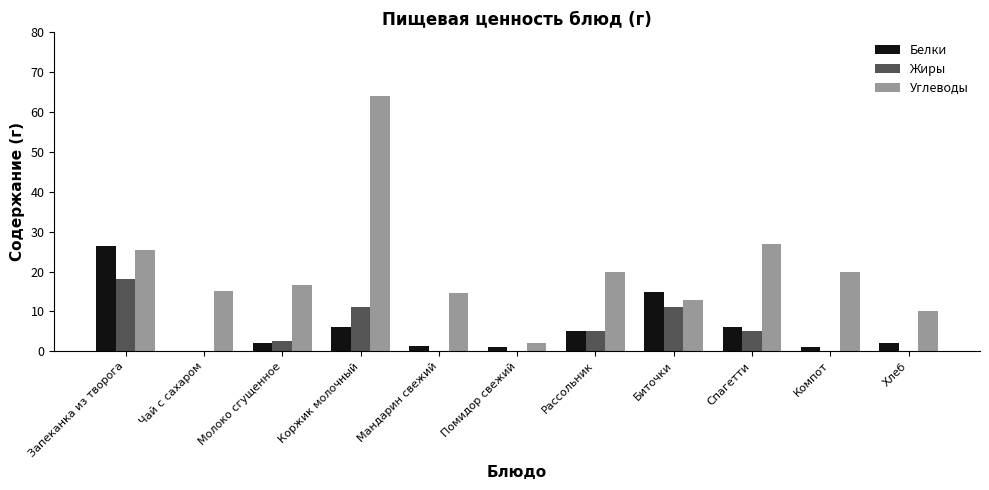

The value of Жиры at Хлеб is 0.0. True or false?

True